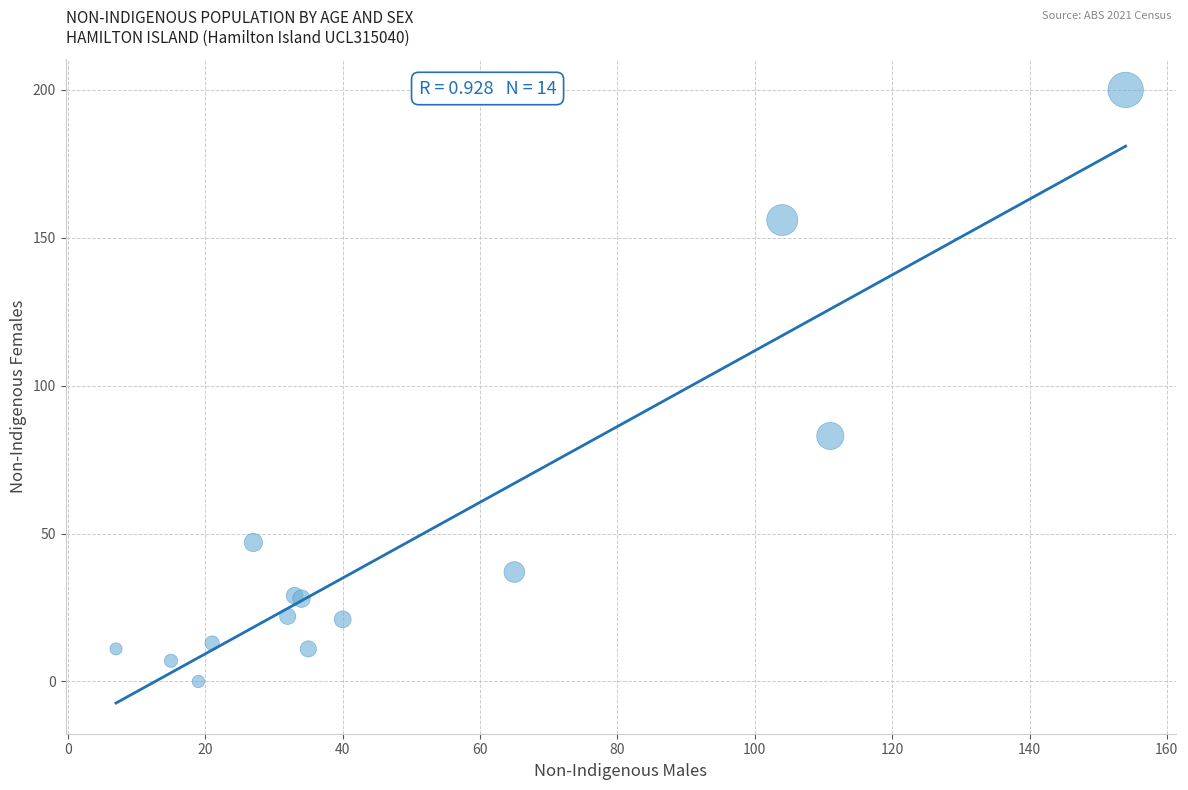

What Y value in the scatter plot is closest to 100?

83